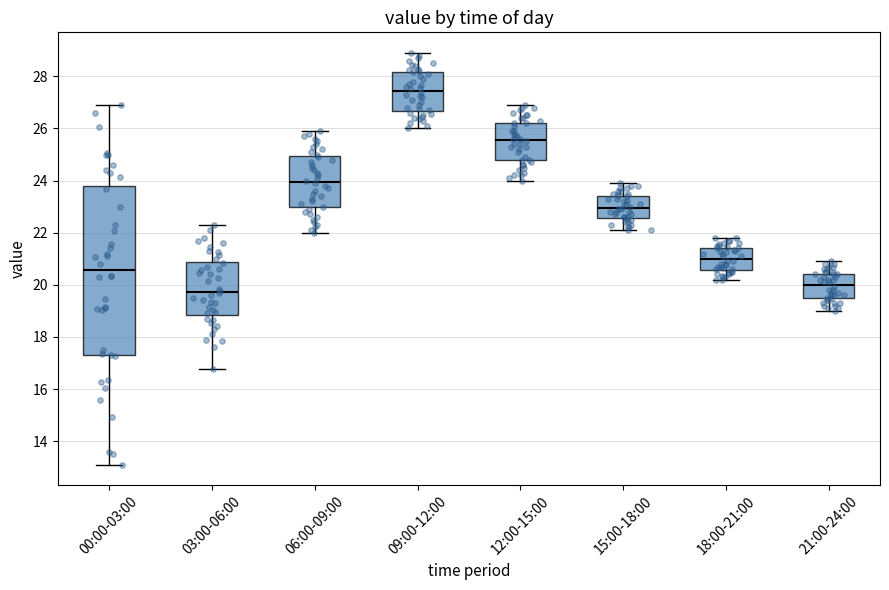

Where is the lower edge of the box for 15:00-18:00 on the y-axis? The values are not printed on the chart, so give them approximately, as read against the axis.

22.6